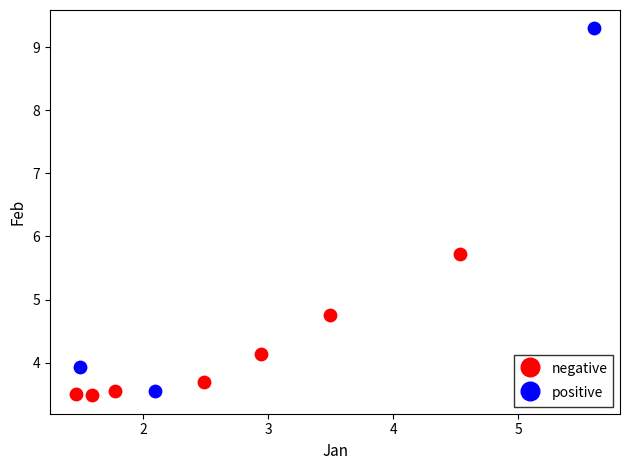

Which series has the largest Y range (max minus min)?

positive